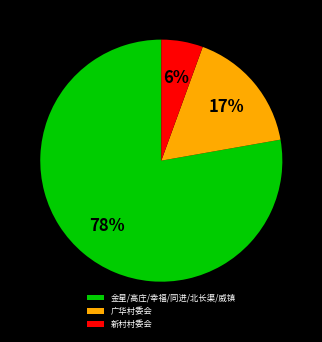

Do 广华村委会 and 金星/高庄/幸福/同进/北长渠/威镇 together represent more than half of the pie?

Yes